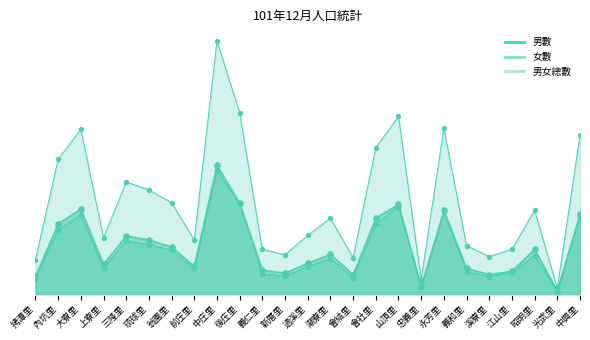

Which series has the widest spread of Y values?

男女總數